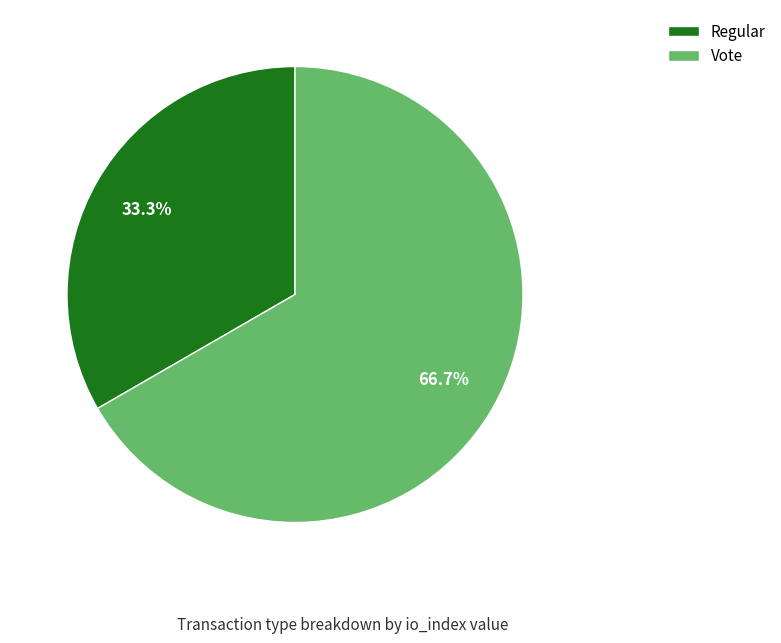

Which category has the smallest portion of the pie?

Regular